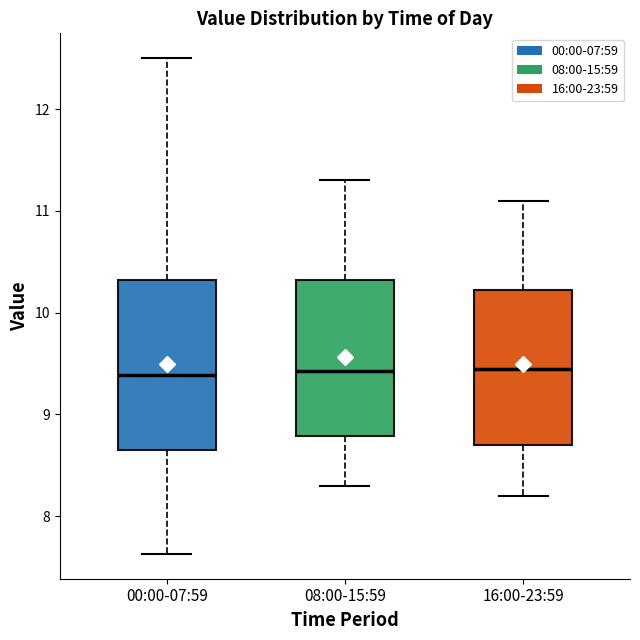

Which box is the tallest, from its lower edge to its upper edge?

00:00-07:59